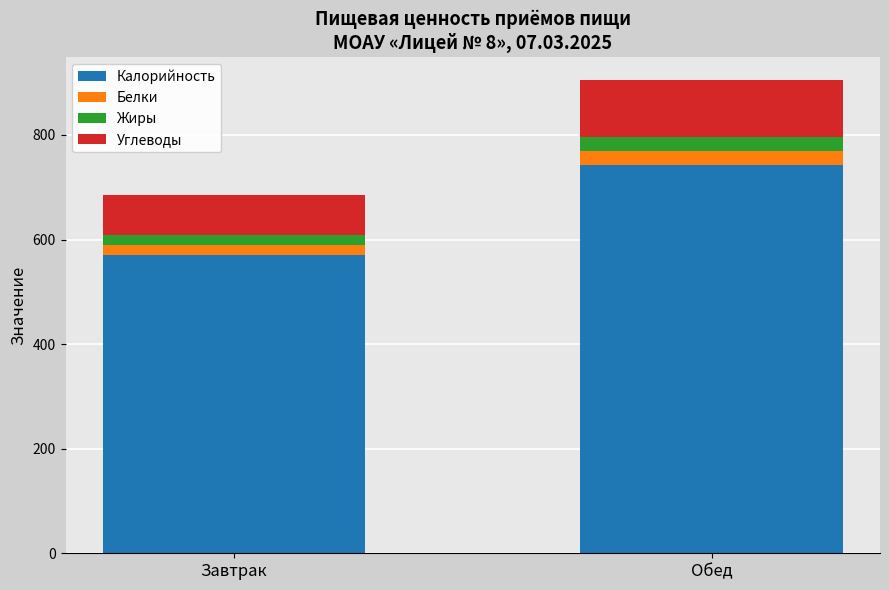

Are the bars horizontal?

No